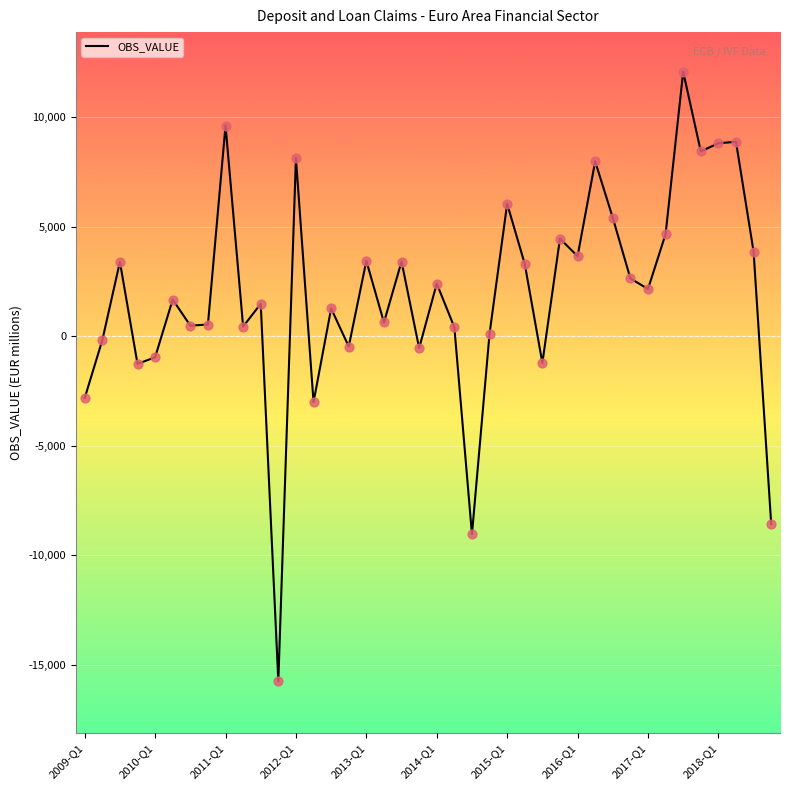

What is the minimum value shown in the chart?

-15741.9